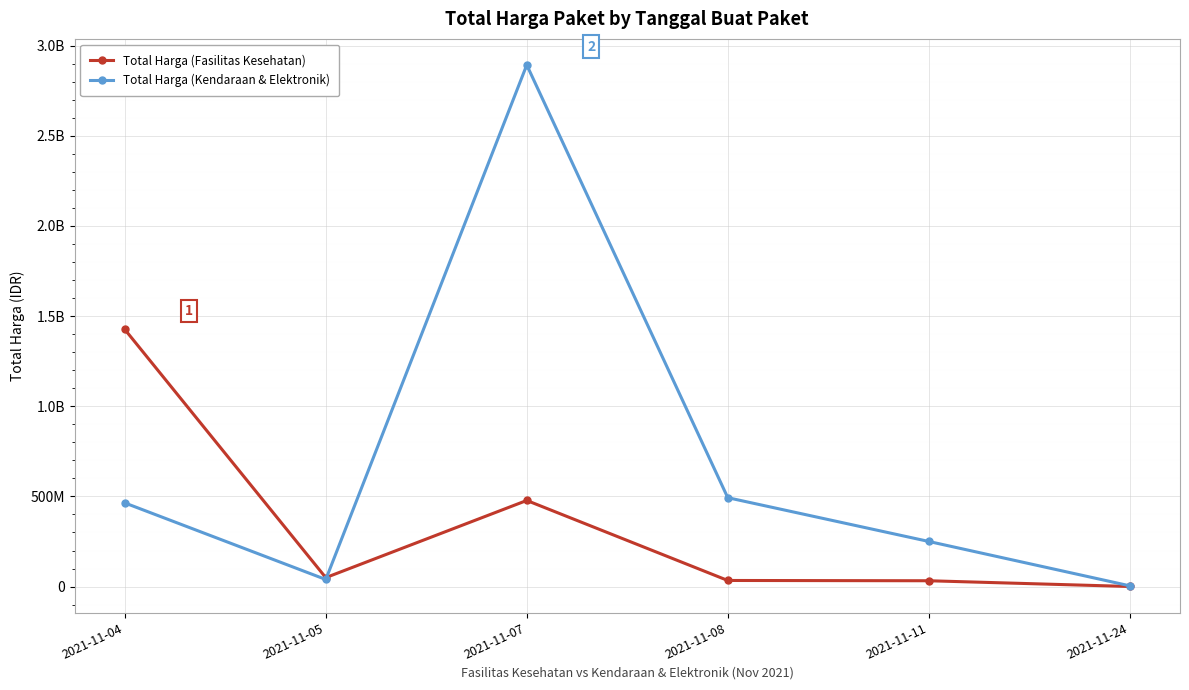

What is the total value across all series at 2021-11-04?

1889870000